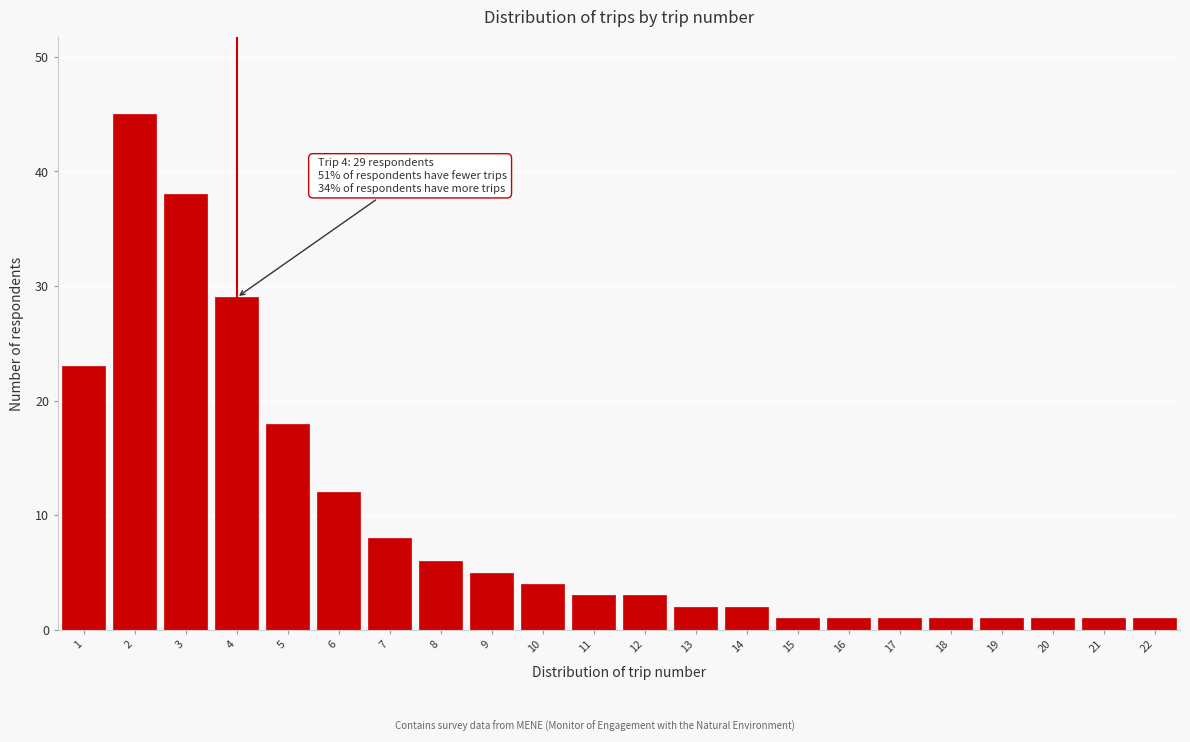

Reading left to right, extract all data points from this chart.

23	45	38	29	18	12	8	6	5	4	3	3	2	2	1	1	1	1	1	1	1	1